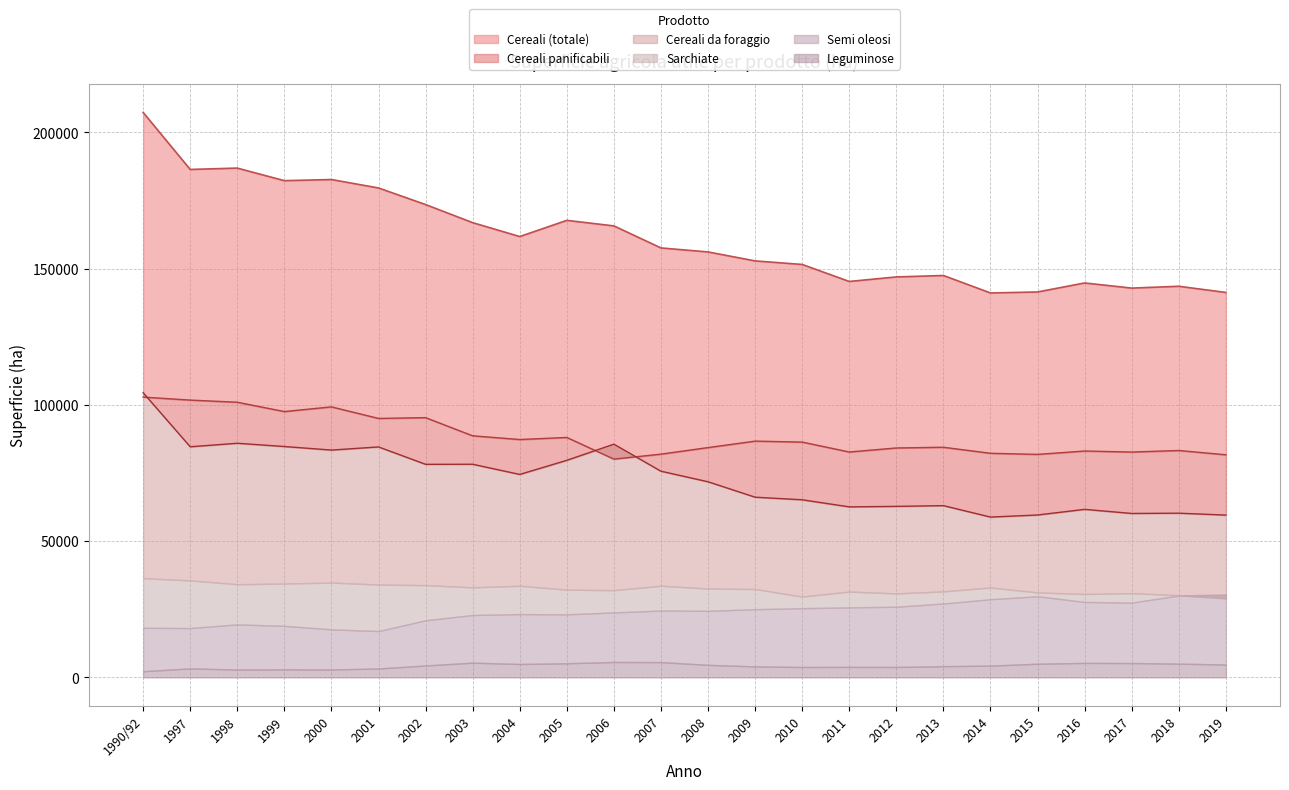

What position from the left is 2016?

21